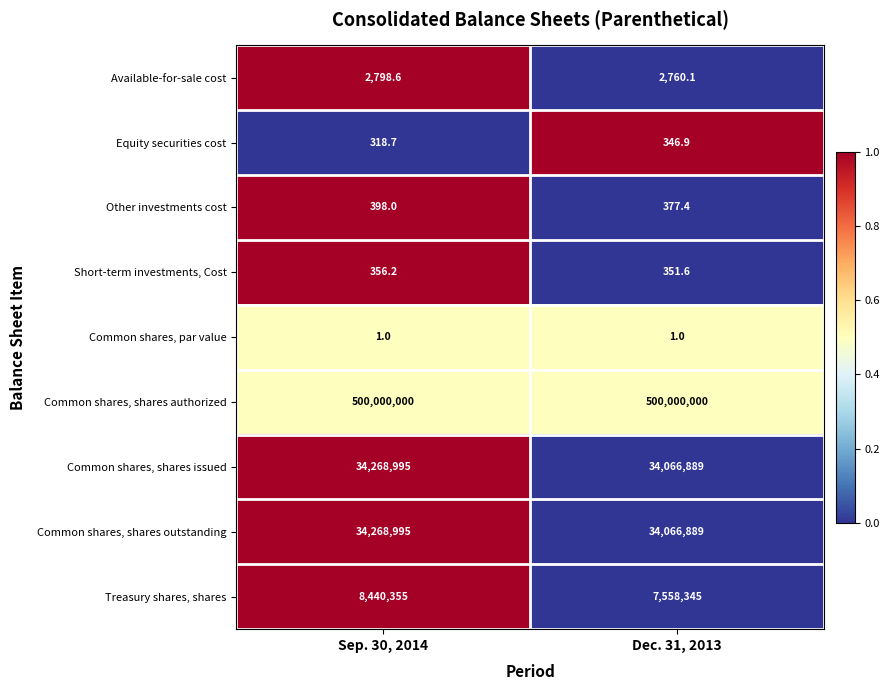

What is the sum of all Equity securities cost values?

665.6